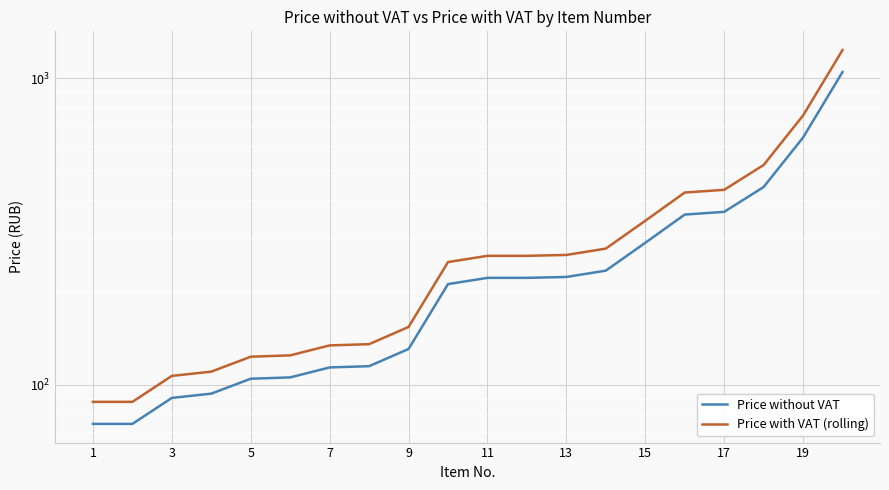

What are all the series names shown in the legend?

Price without VAT, Price with VAT (rolling)